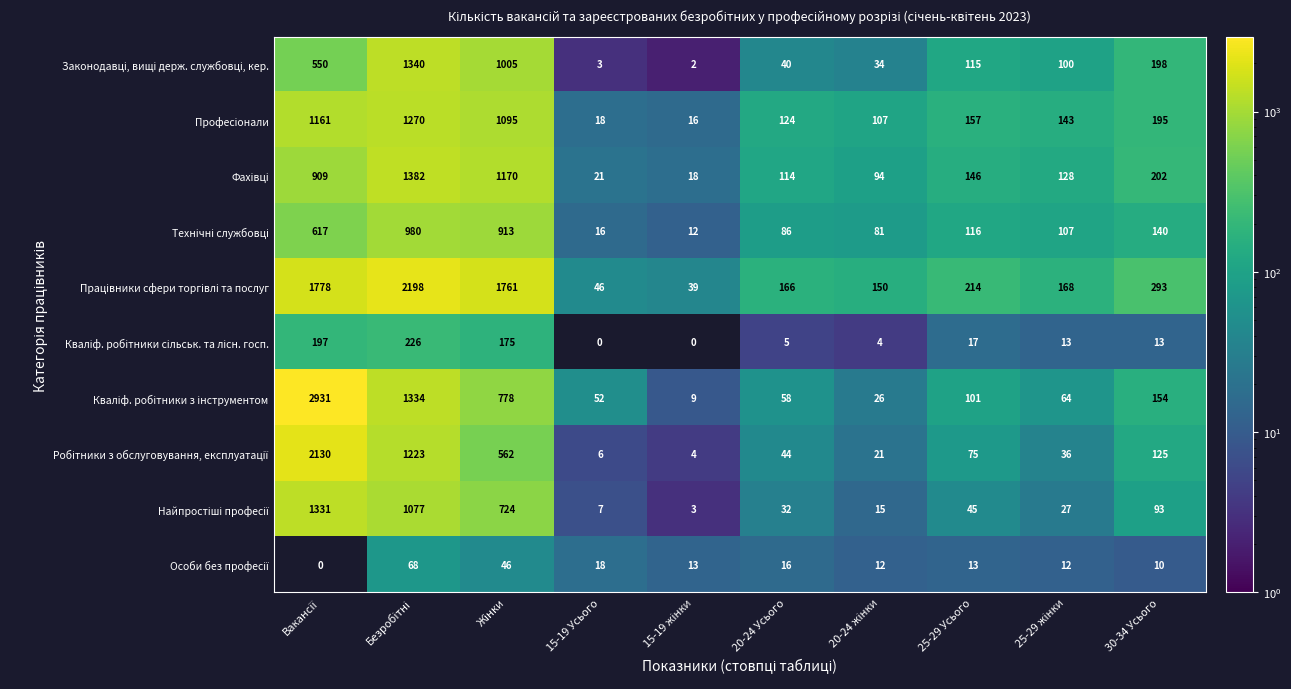

What is the difference between the highest and lowest values at 25-29 Усього?

201